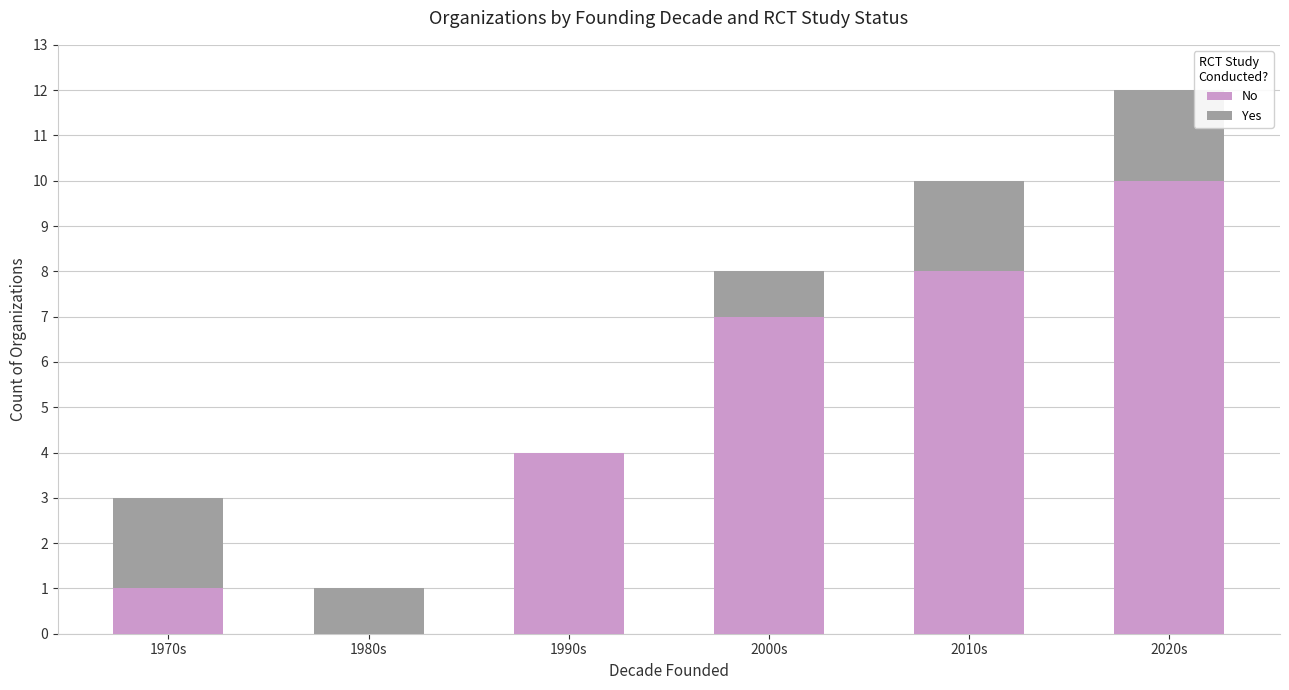

How many categories are shown in the chart?

6